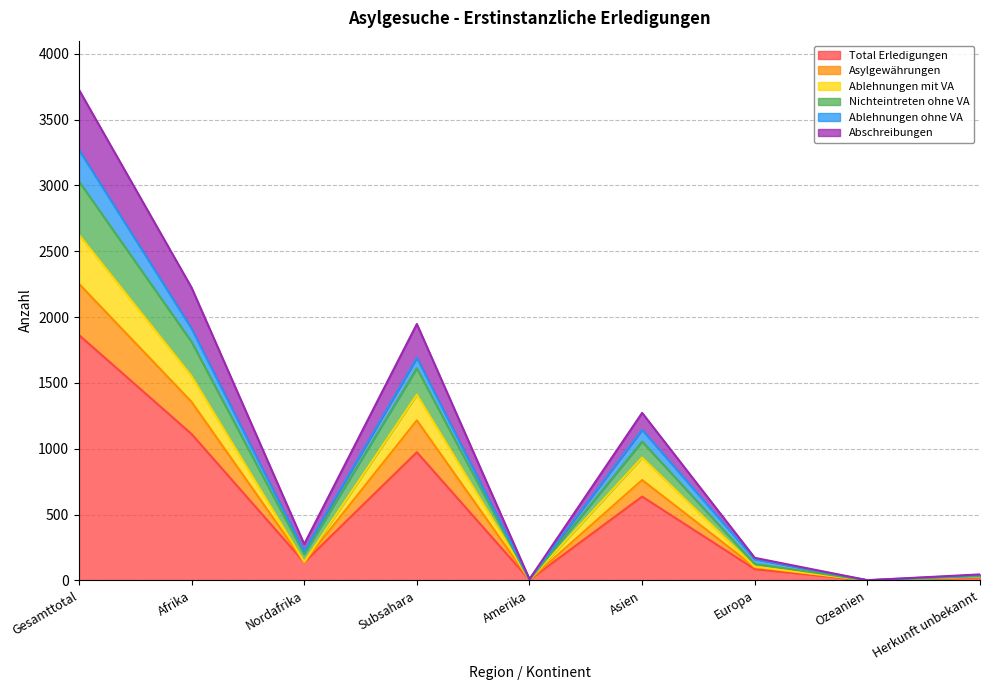

How many data points does each series have?

9